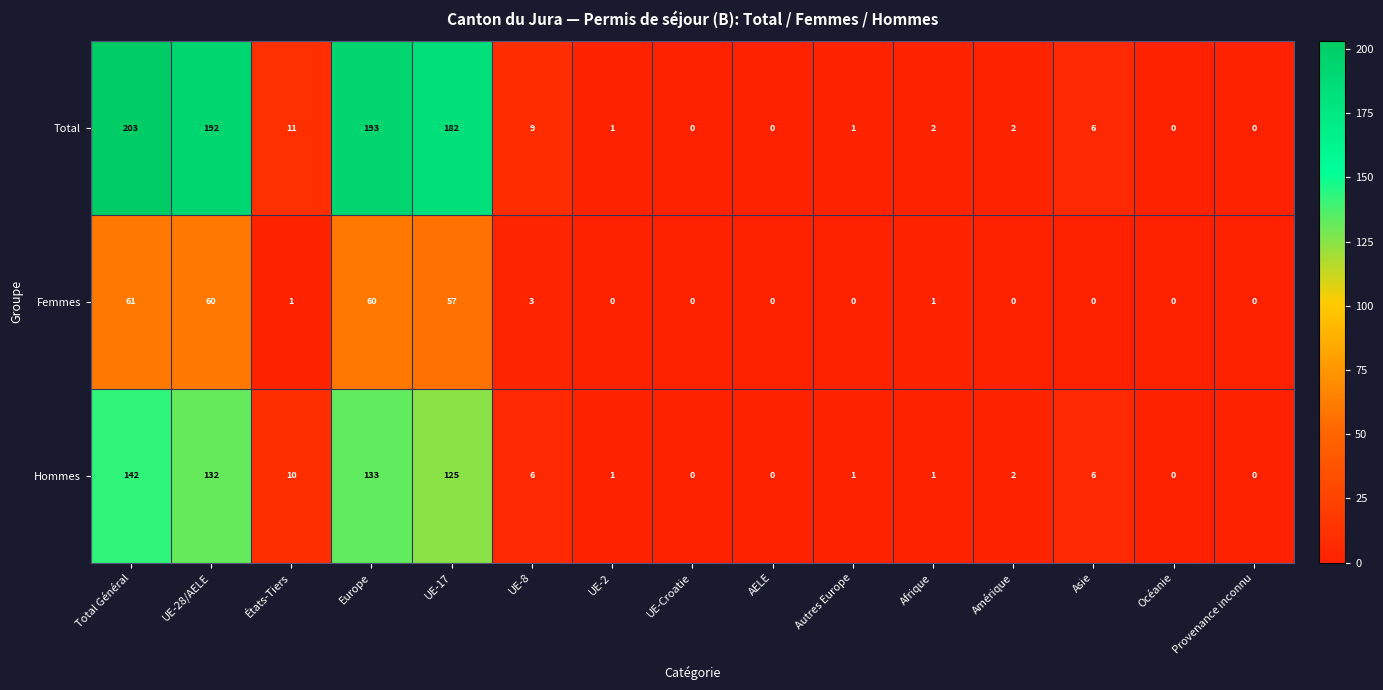

The Total series shows 115 at Océanie. True or false?

False